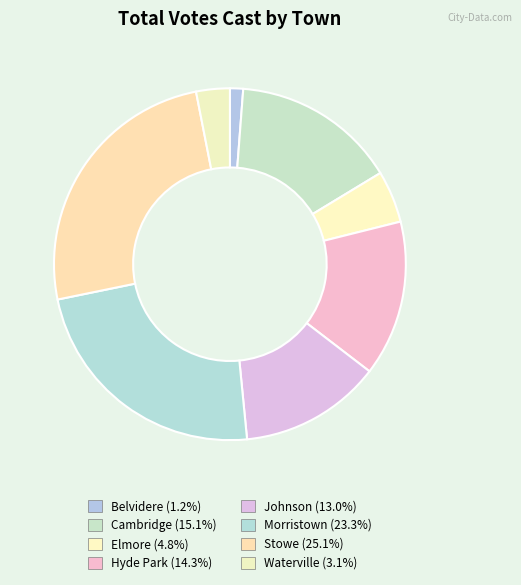

How many segments does this pie chart have?

8